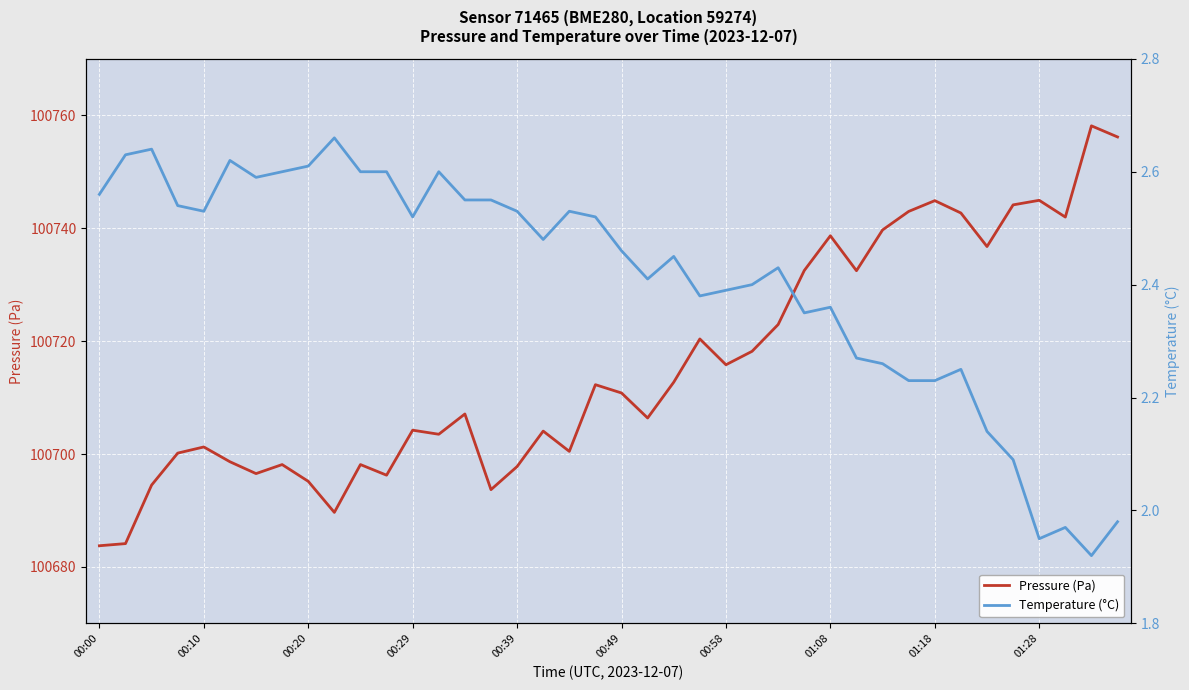

What is the value of the Temperature (°C) point at the 18th from the left?

2.5